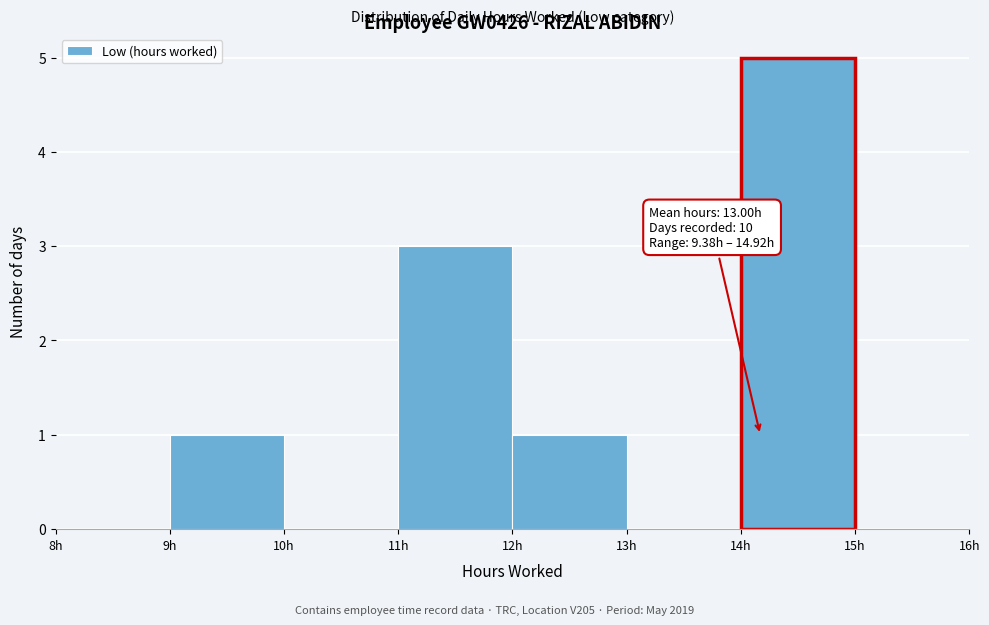

Over which range of the x-axis is the bar tallest?

14 to 15